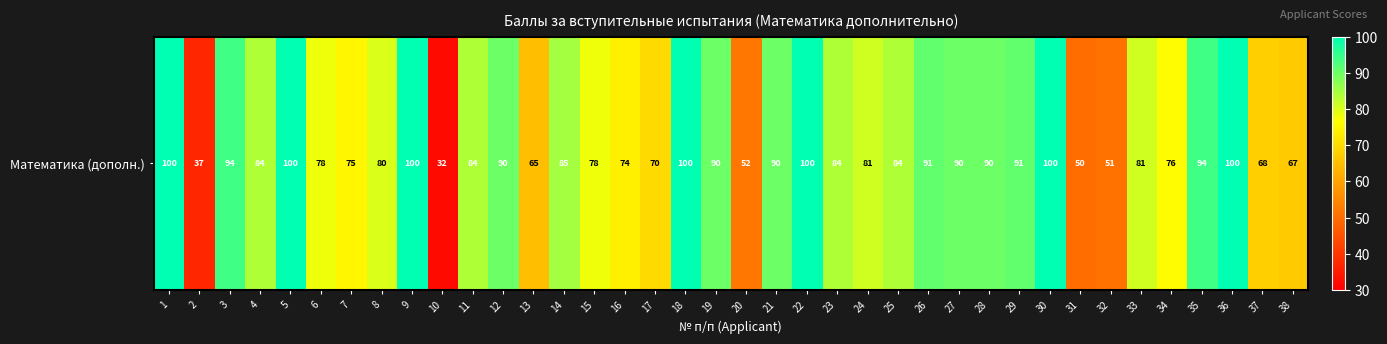

Reading right to left, extract all data points from this chart.

67	68	100	94	76	81	51	50	100	91	90	90	91	84	81	84	100	90	52	90	100	70	74	78	85	65	90	84	32	100	80	75	78	100	84	94	37	100